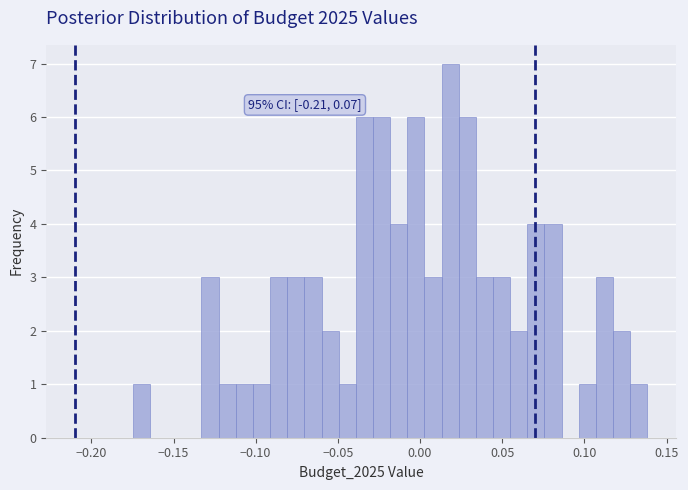

Around what value on the x-axis is the tallest bar? Give the approximate position of its centre, as read against the axis.

0.020